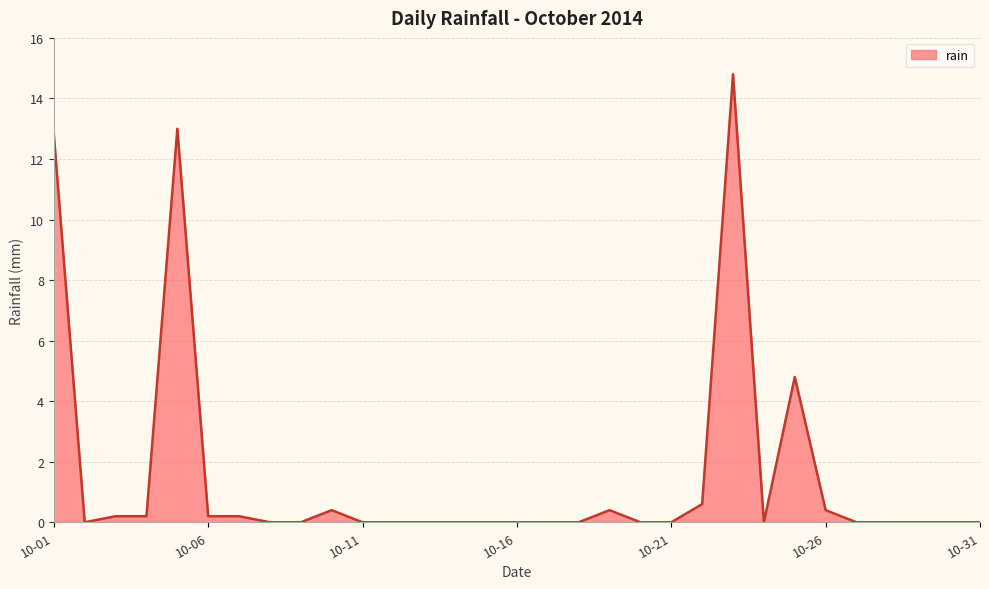

Does the chart have visible grid lines?

Yes